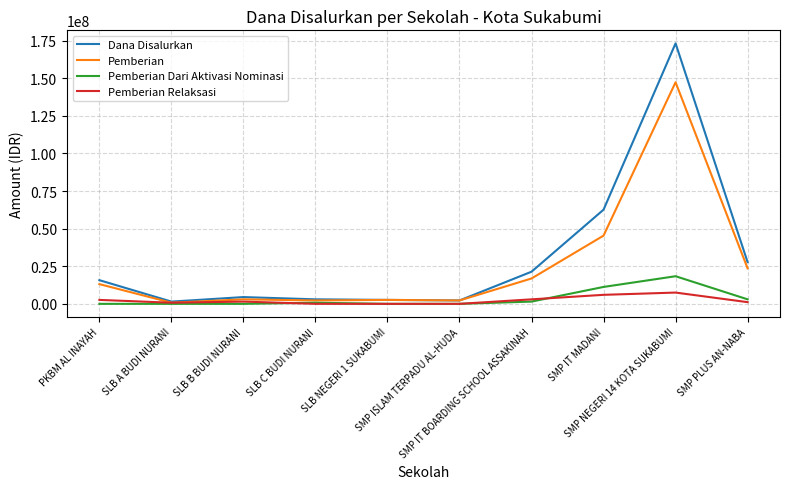

Rank the series by their maximum value, from lowest to highest.

Pemberian Relaksasi, Pemberian Dari Aktivasi Nominasi, Pemberian, Dana Disalurkan